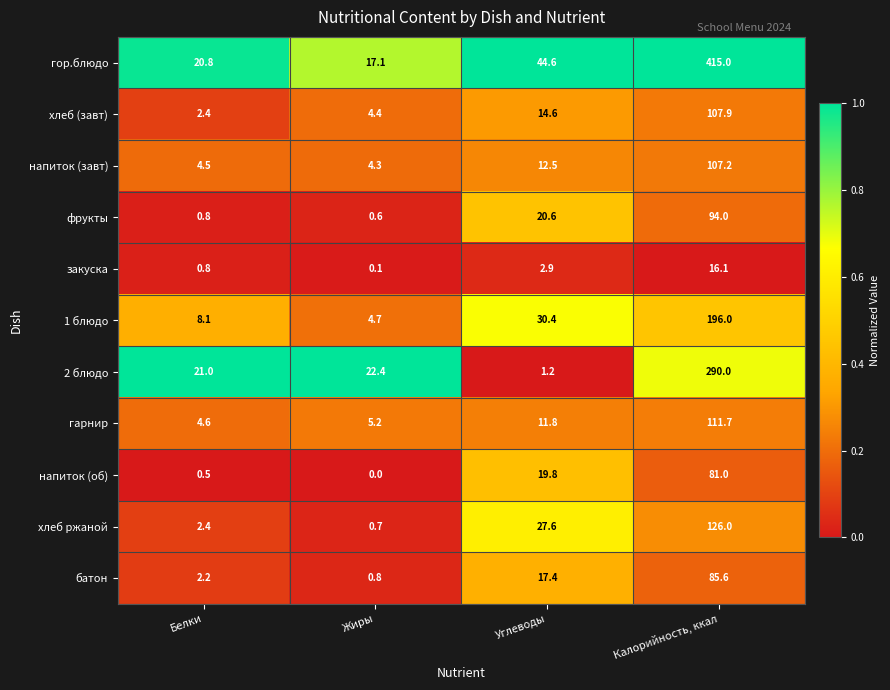

Which category has the highest value in the напиток (об) series?

Калорийность, ккал